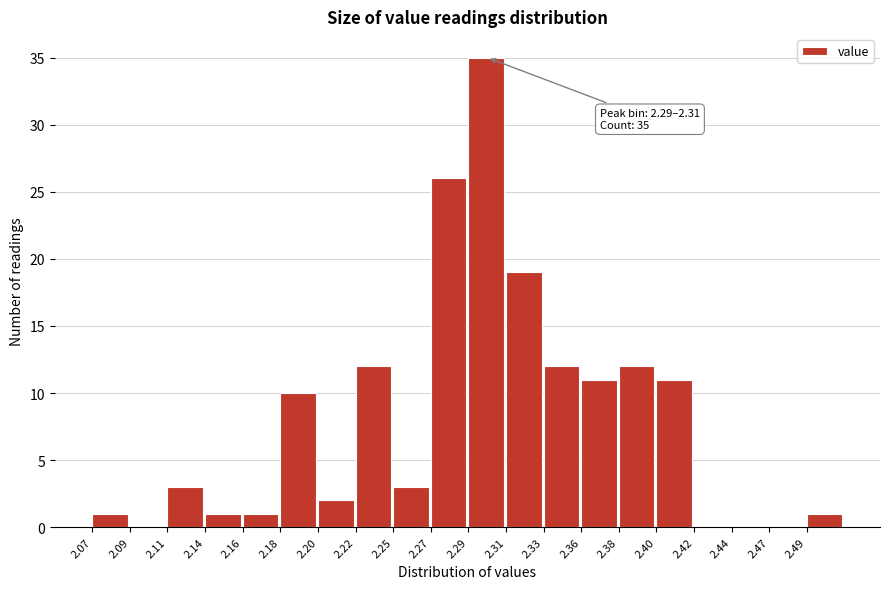

Which range on the x-axis has the tallest bar?

2.290 to 2.312